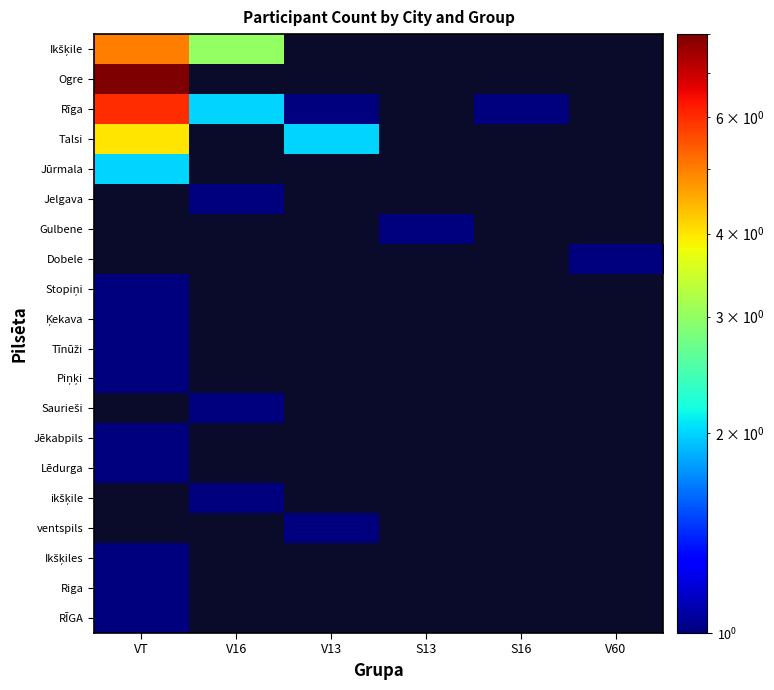

Count the number of categories in the chart.

6